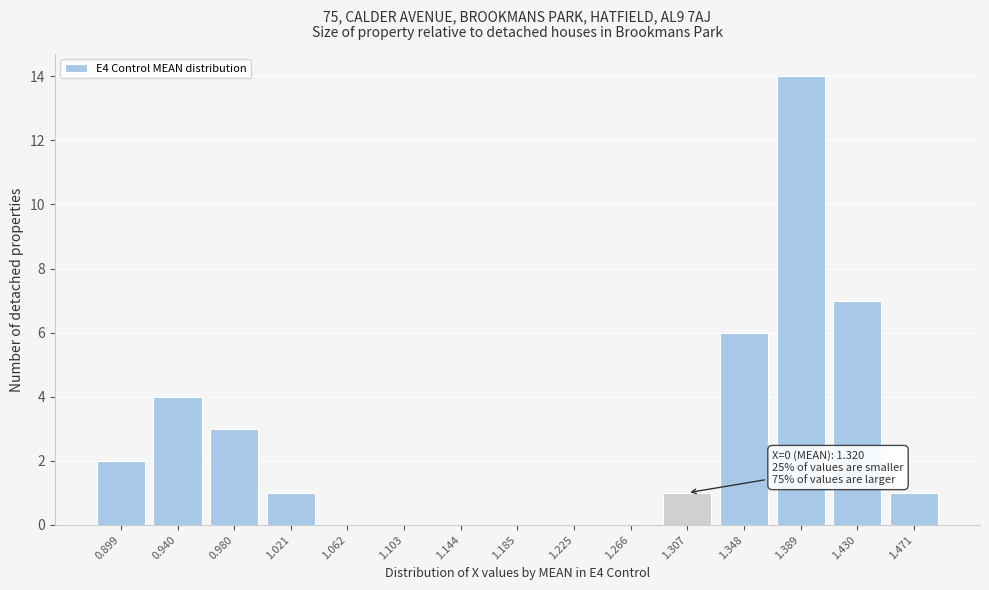

Reading left to right, transcribe all the data shown in this chart.

0.899=2	0.940=4	0.980=3	1.021=1	1.062=0	1.103=0	1.144=0	1.185=0	1.225=0	1.266=0	1.307=1	1.348=6	1.389=14	1.430=7	1.471=1